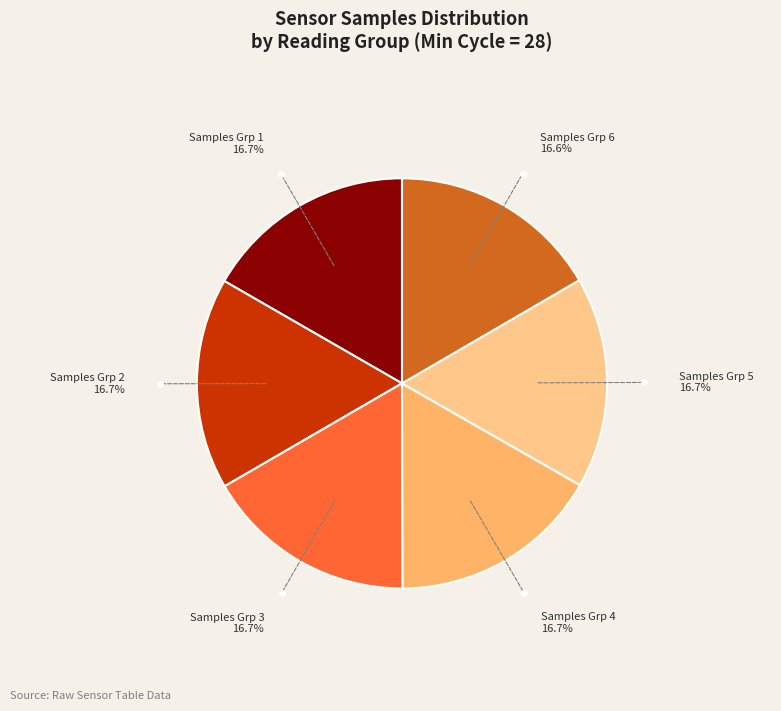

Is there a majority slice in this chart?

No